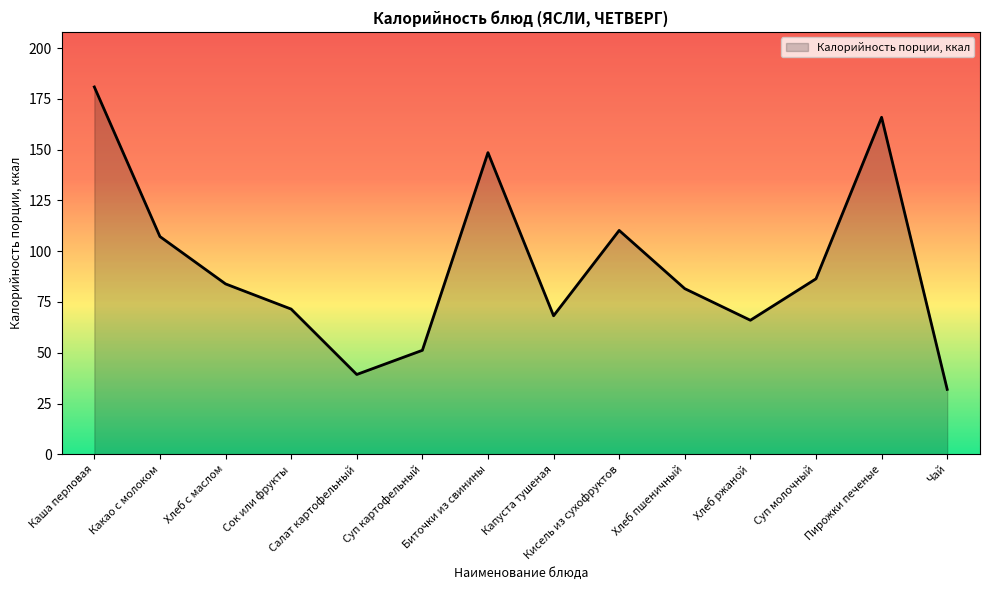

How many interior local valleys (lower than both neighbors) does the data have?

3